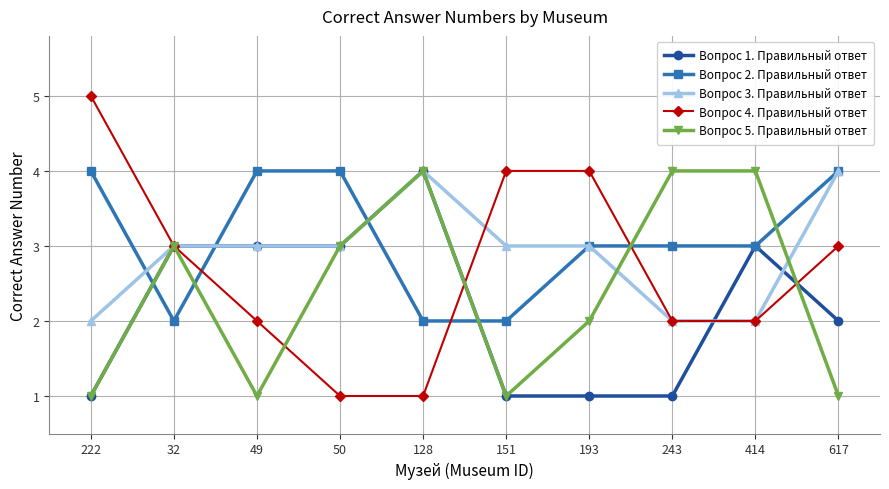

Reading right to left, extract all data points from this chart.

Вопрос 1. Правильный ответ: 617=2	414=3	243=1	193=1	151=1	128=4	50=3	49=3	32=3	222=1
Вопрос 2. Правильный ответ: 617=4	414=3	243=3	193=3	151=2	128=2	50=4	49=4	32=2	222=4
Вопрос 3. Правильный ответ: 617=4	414=2	243=2	193=3	151=3	128=4	50=3	49=3	32=3	222=2
Вопрос 4. Правильный ответ: 617=3	414=2	243=2	193=4	151=4	128=1	50=1	49=2	32=3	222=5
Вопрос 5. Правильный ответ: 617=1	414=4	243=4	193=2	151=1	128=4	50=3	49=1	32=3	222=1